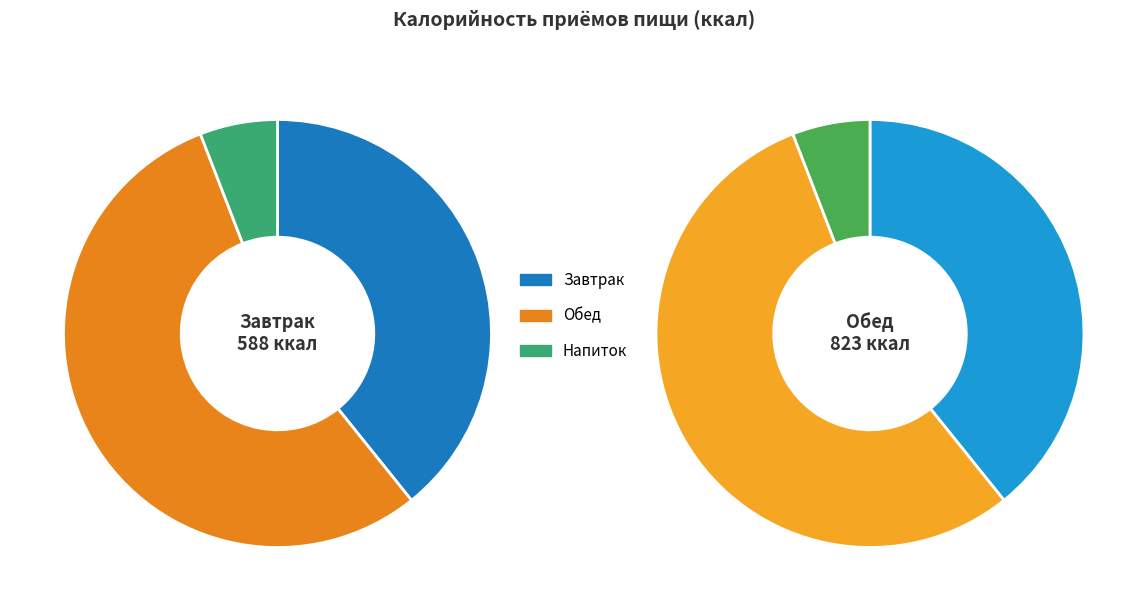

To the nearest percent, what portion does Завтрак represent?

39%